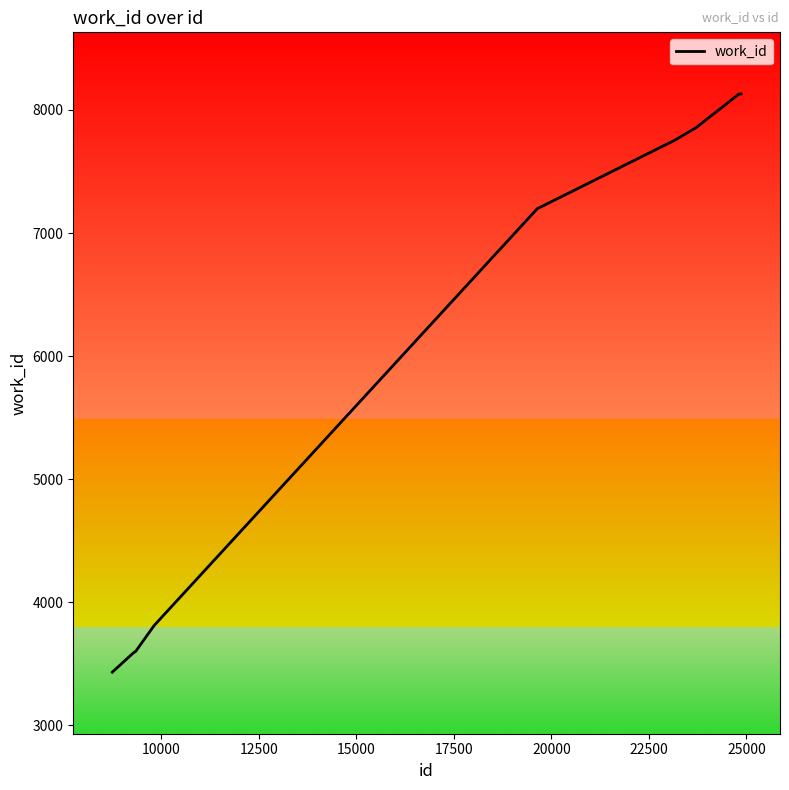

What is the maximum value shown in the chart?

8131